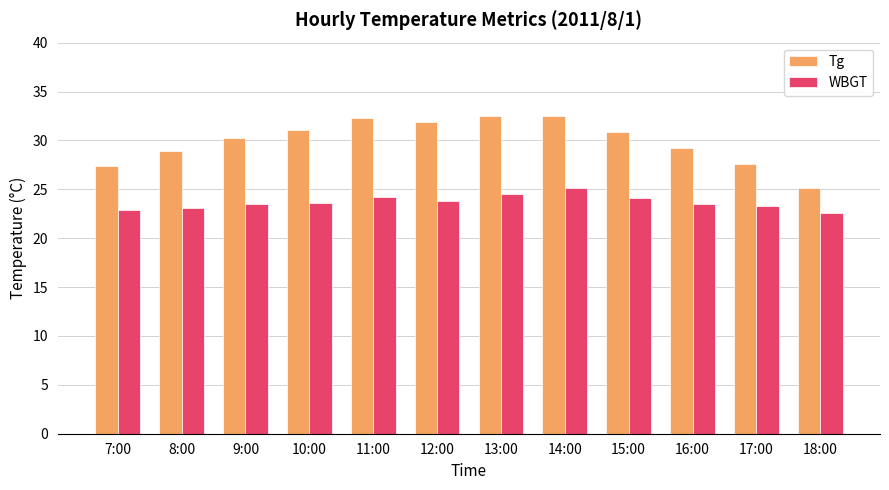

At 18:00, list the series in order from largest to smallest.

Tg, WBGT